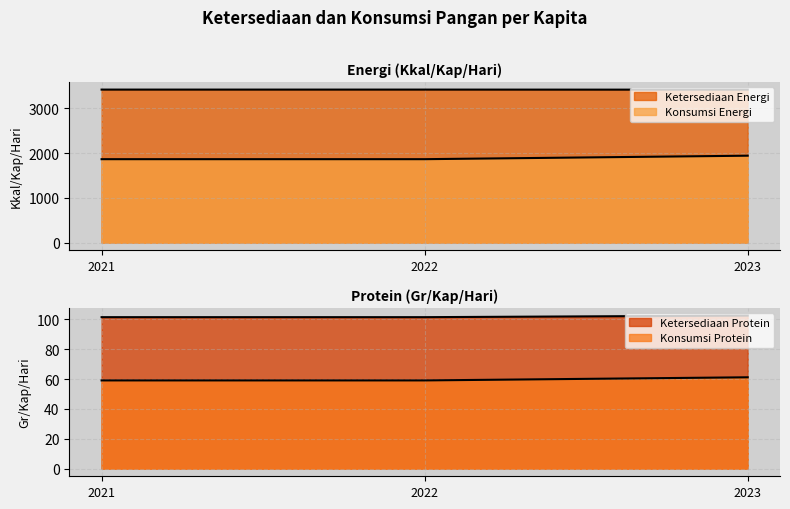

What is the value of the Ketersediaan Protein point at the 3rd from the left?

1942.8